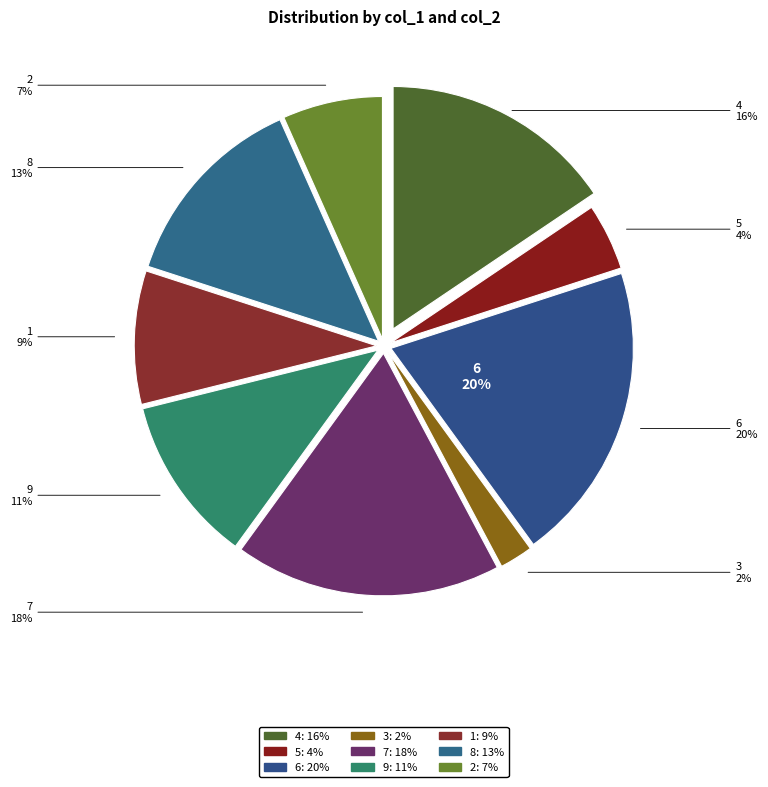

What percentage is the 6 slice, to the nearest percent?

20%